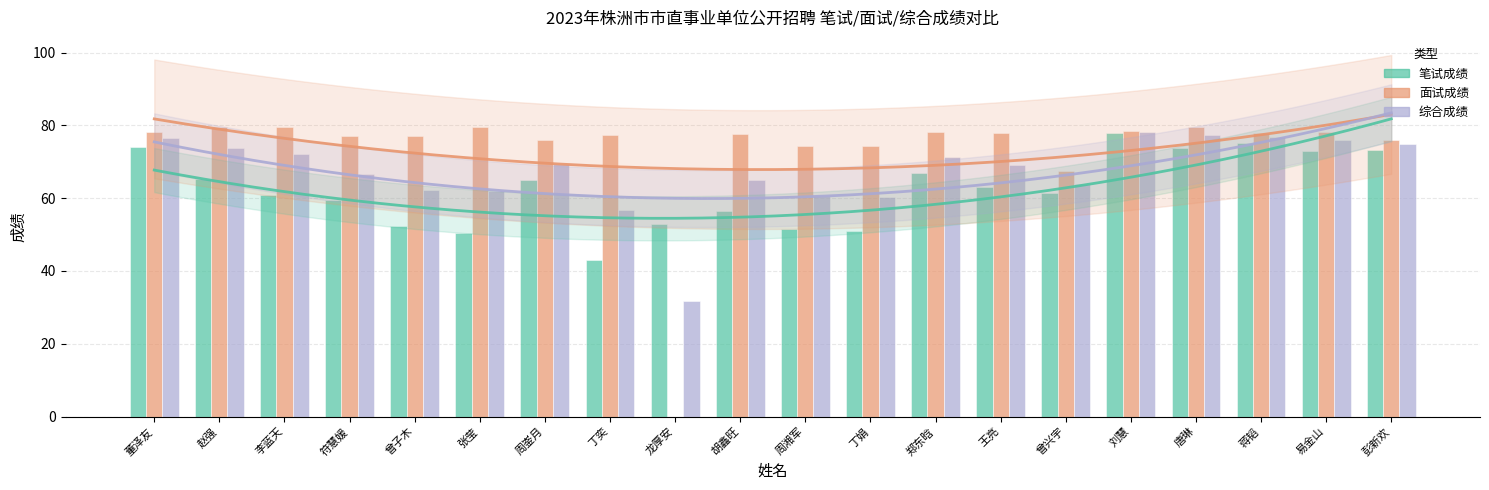

At which category does the chart reach its peak across all series?

唐琳